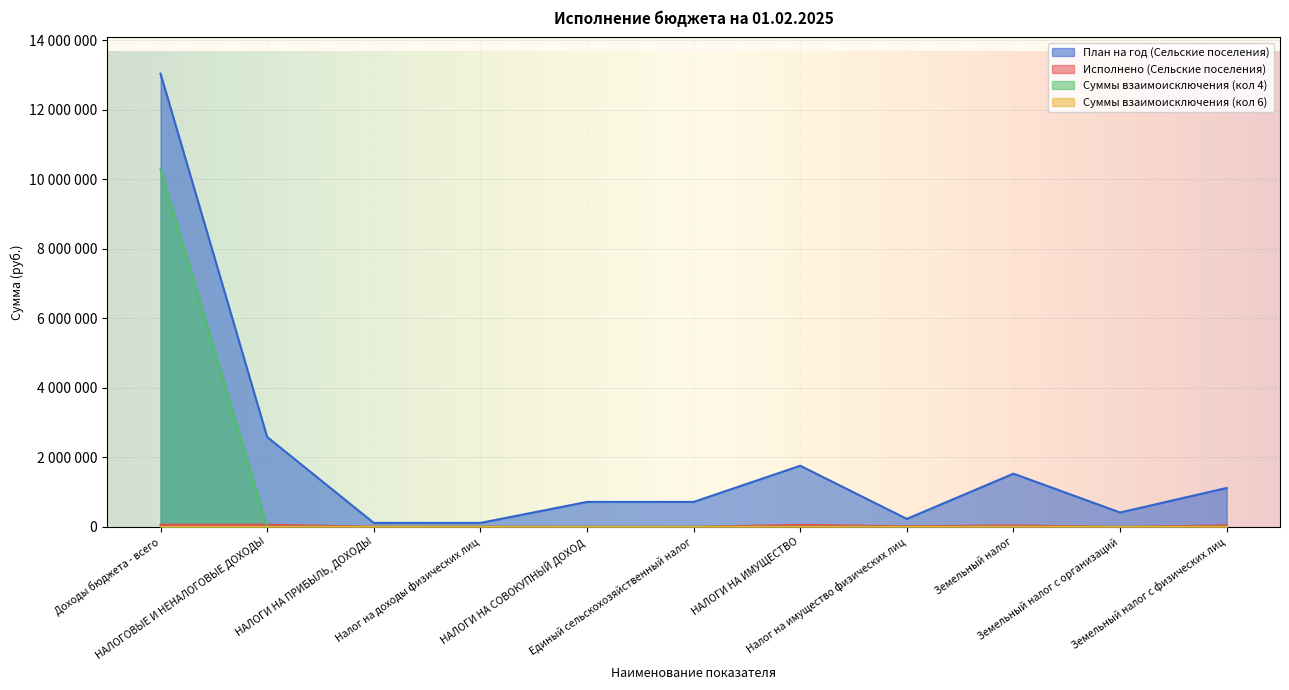

What is the value of the Исполнено (Сельские поселения) point at the 9th from the left?

38286.2